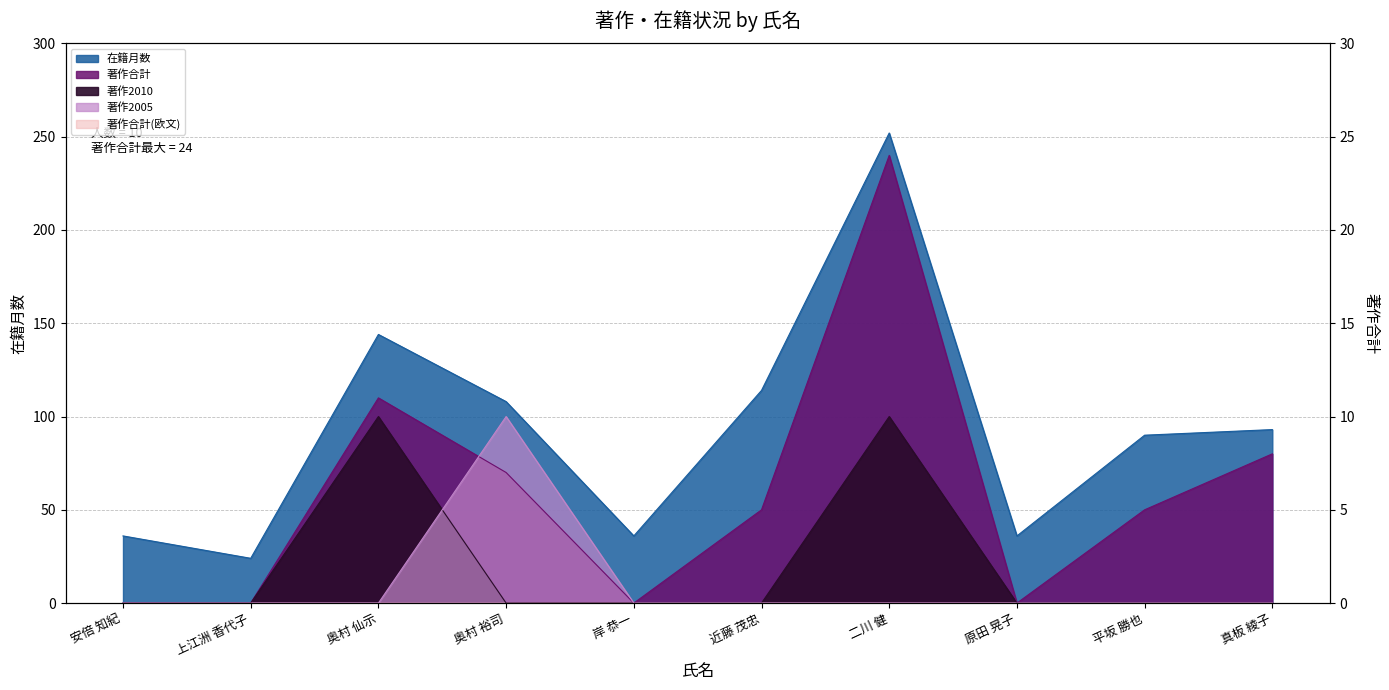

What is the difference between the highest and lowest values at 近藤 茂忠?

114